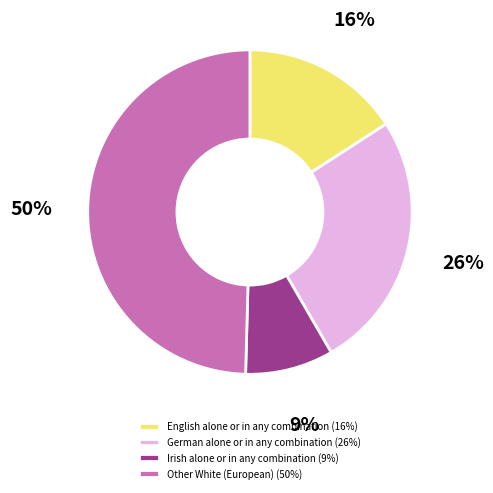

How many slices are in this pie chart?

4